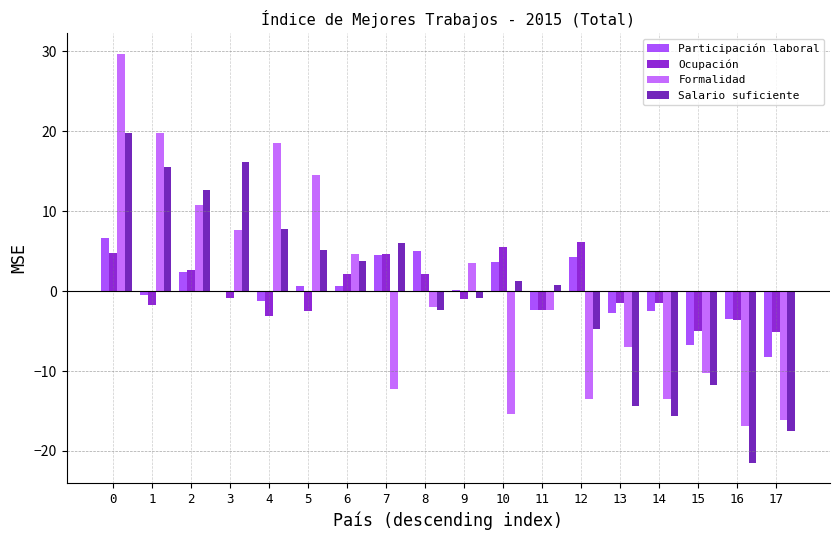

What is the maximum value shown in the chart?

29.7